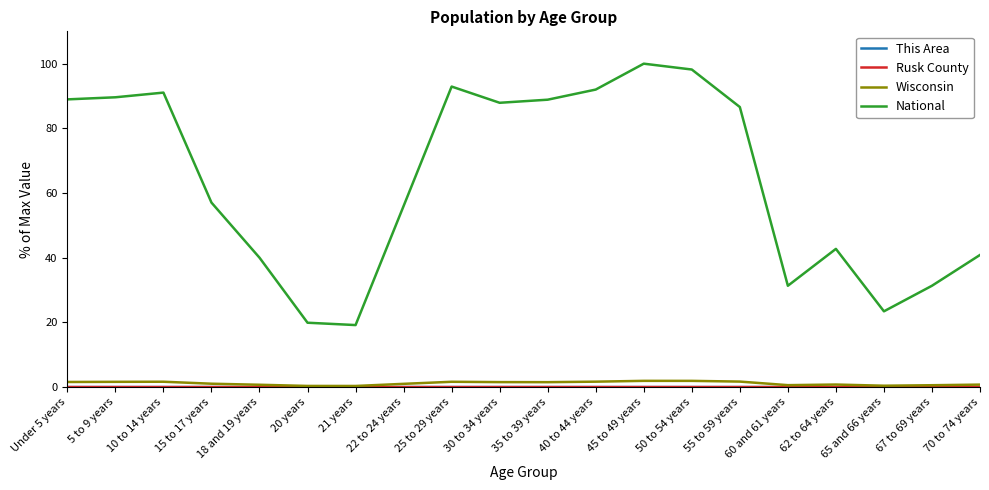

The Wisconsin series shows 1.5 at 35 to 39 years. True or false?

True